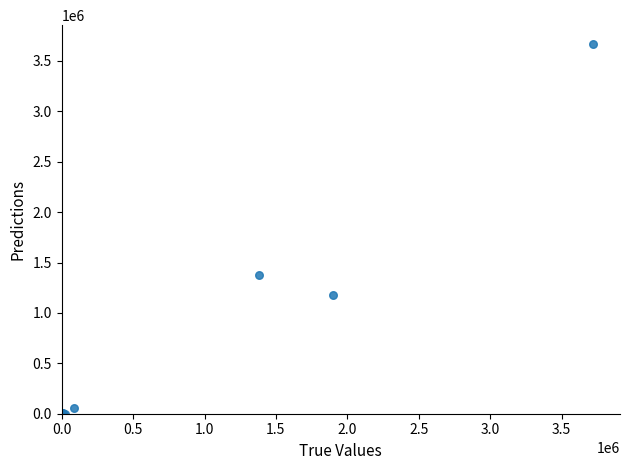

What Y value in the scatter plot is closest to 1835645?

1371624.4